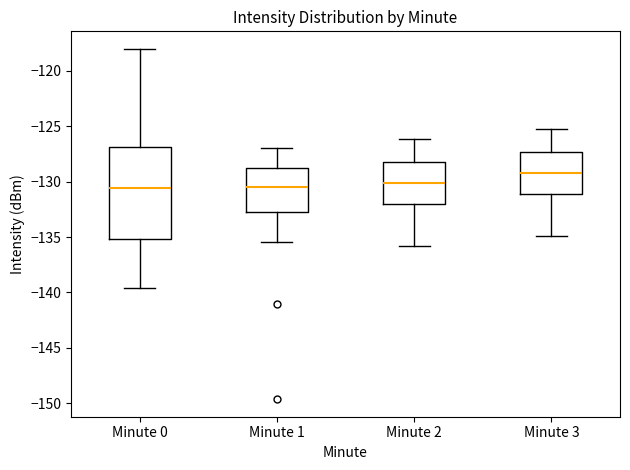

Which box has the highest median line?

Minute 3